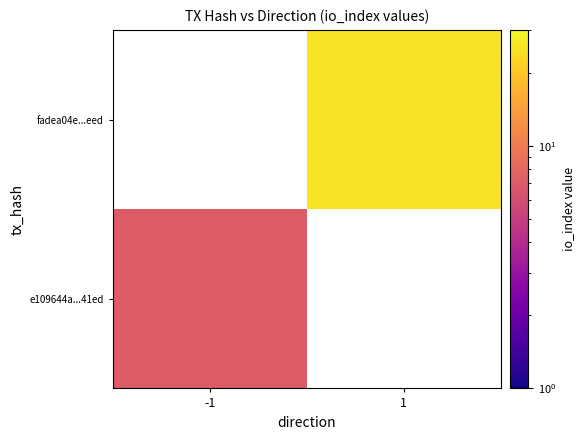

Is the value of fadea04e...eed at 1 greater than the value of e109644a...41ed at 1?

No